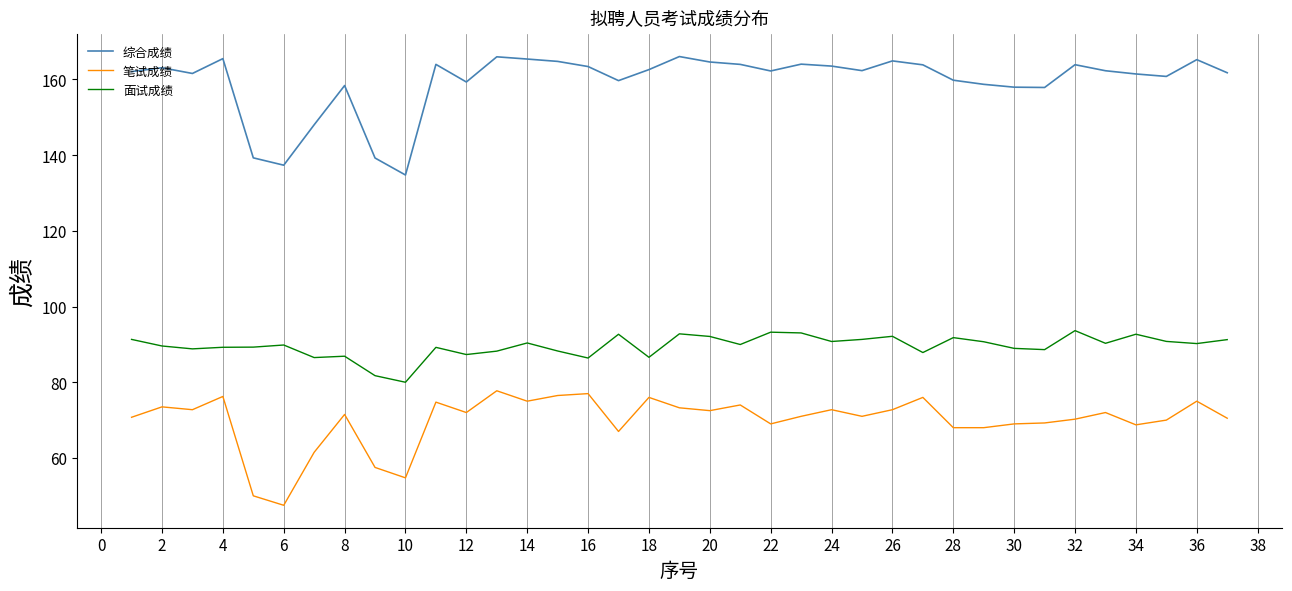

What is the lowest value of the 综合成绩 series?

134.8